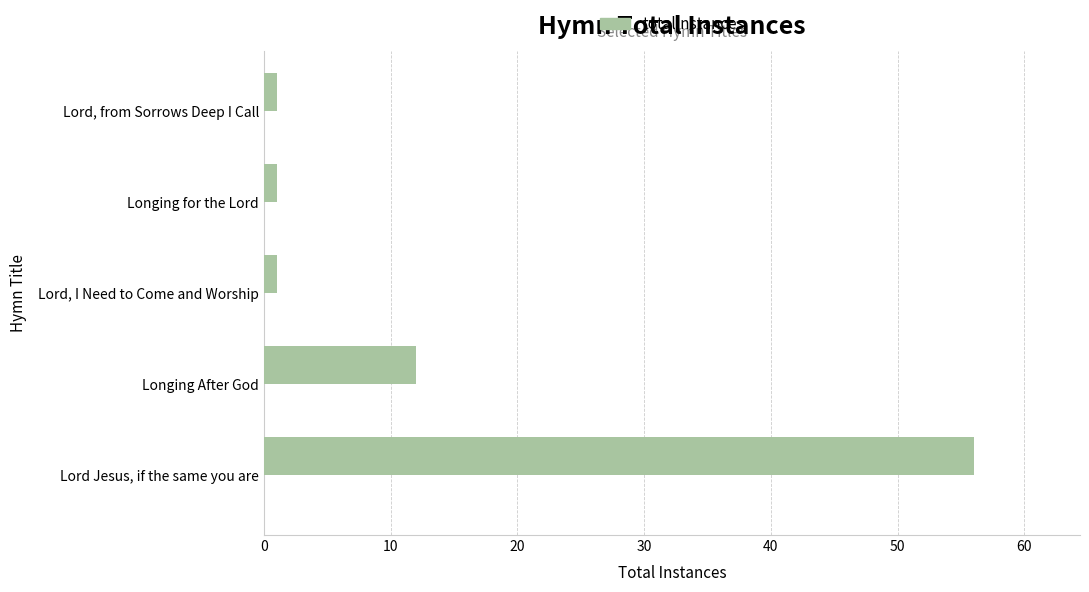

What is the greatest value displayed?

56